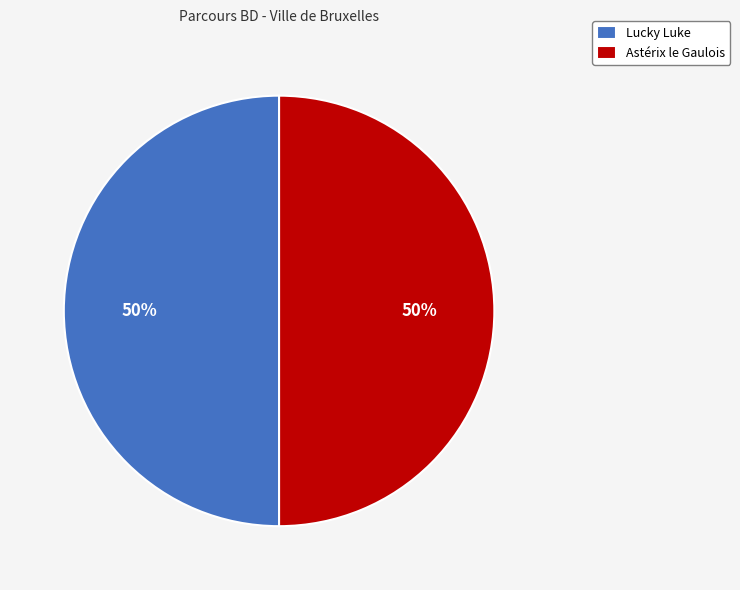

To the nearest percent, what is the average slice percentage?

50%